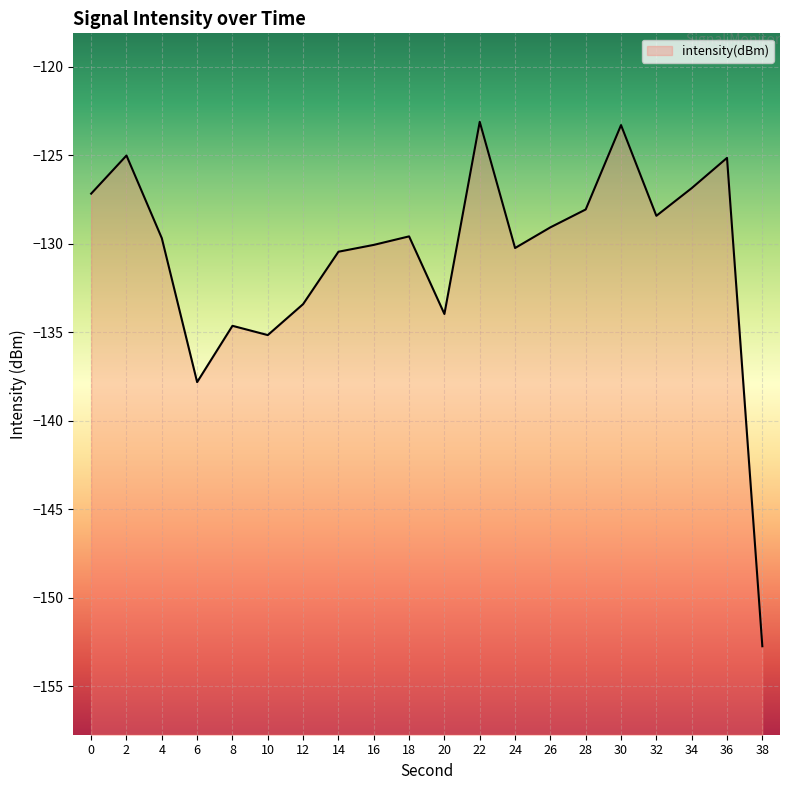

What is the change in value from 12 to 22?

+10.3